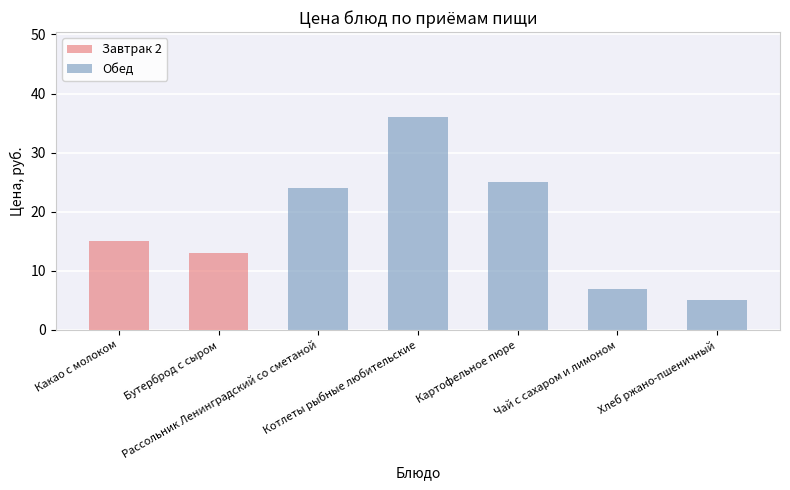

Reading left to right, what are all the values shown in this chart?

Завтрак 2: Какао с молоком=15	Бутерброд с сыром=13	Рассольник Ленинградский со сметаной=0	Котлеты рыбные любительские=0	Картофельное пюре=0	Чай с сахаром и лимоном=0	Хлеб ржано-пшеничный=0
Обед: Какао с молоком=0	Бутерброд с сыром=0	Рассольник Ленинградский со сметаной=24	Котлеты рыбные любительские=36	Картофельное пюре=25	Чай с сахаром и лимоном=7	Хлеб ржано-пшеничный=5